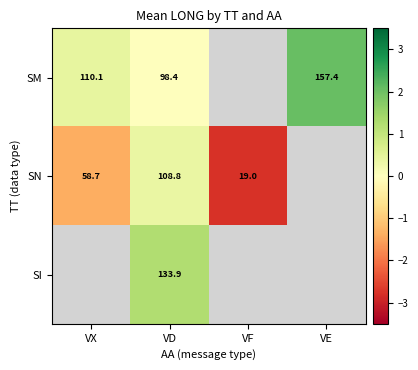

Between VX and VF, which series saw the biggest shift?

SN